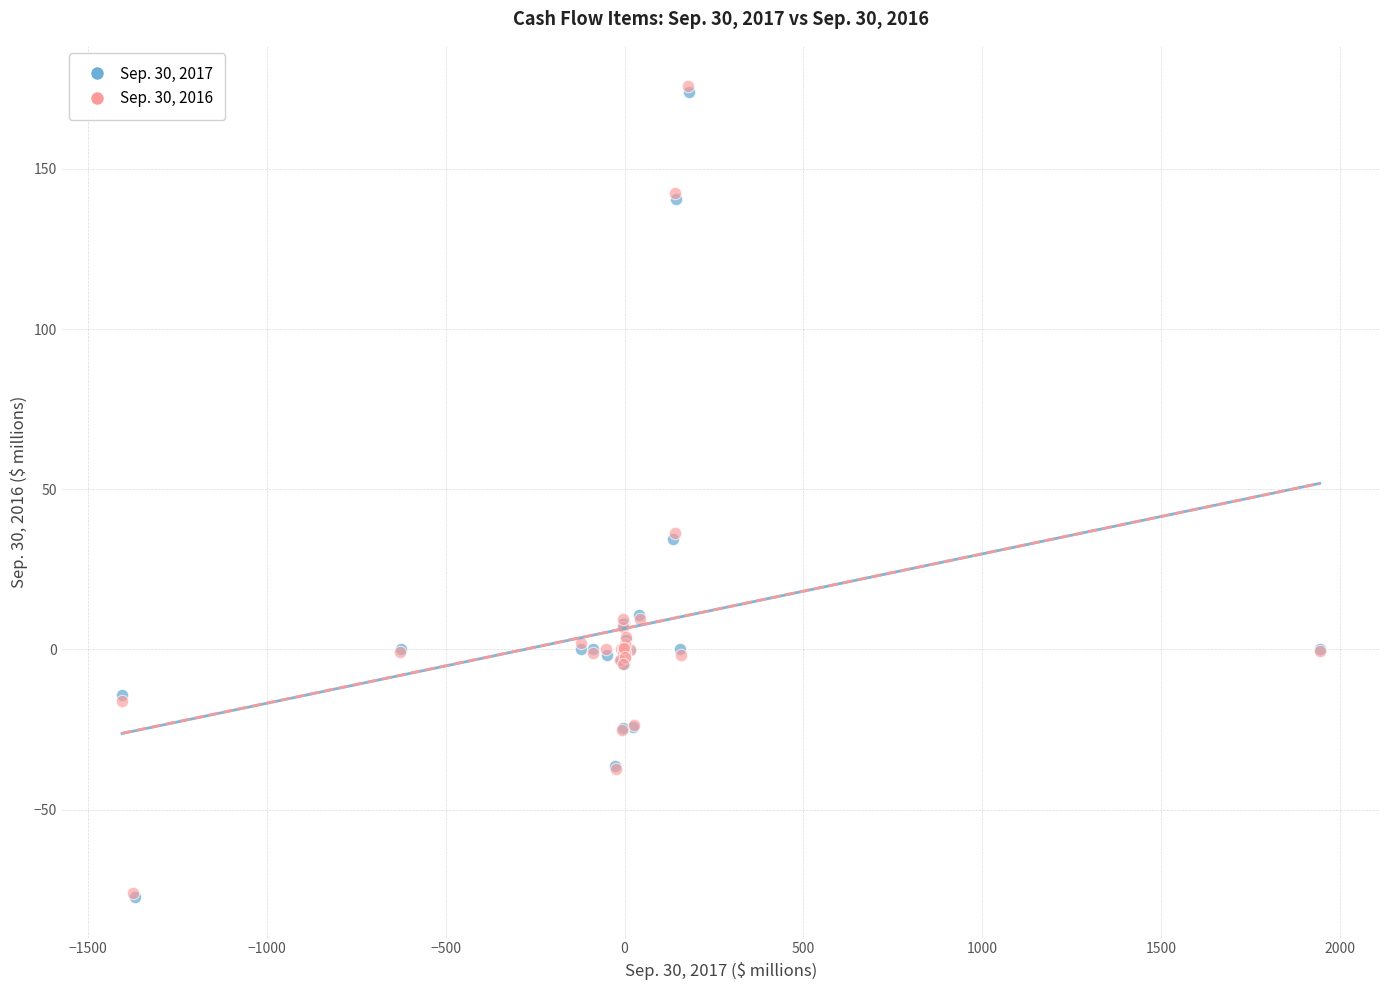

Which series has the largest Y range (max minus min)?

Sep. 30, 2016